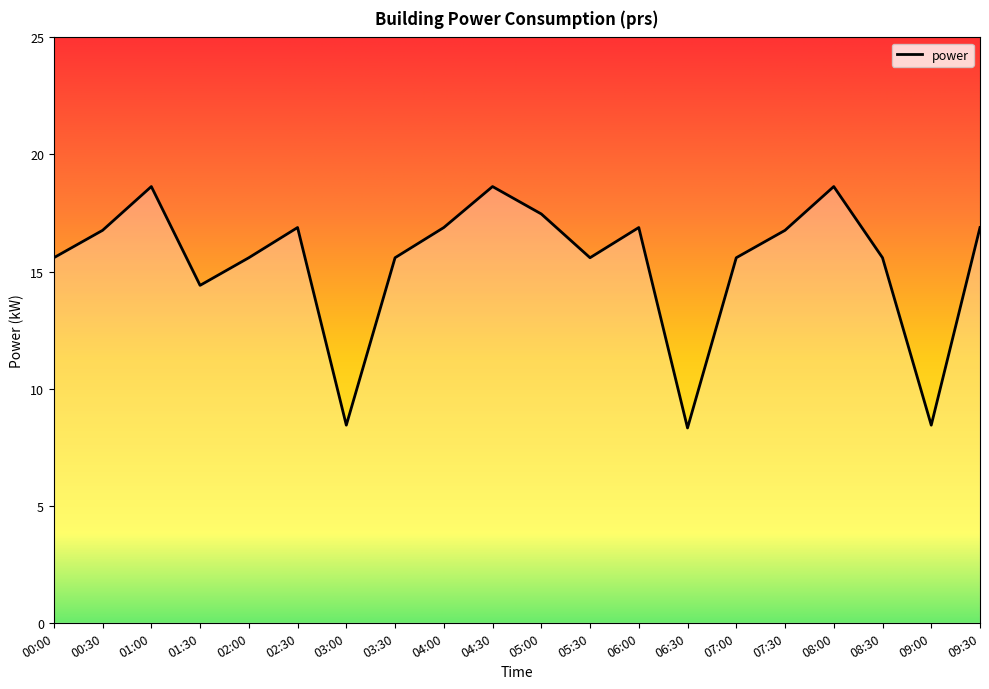

What position from the right is 02:00?

16